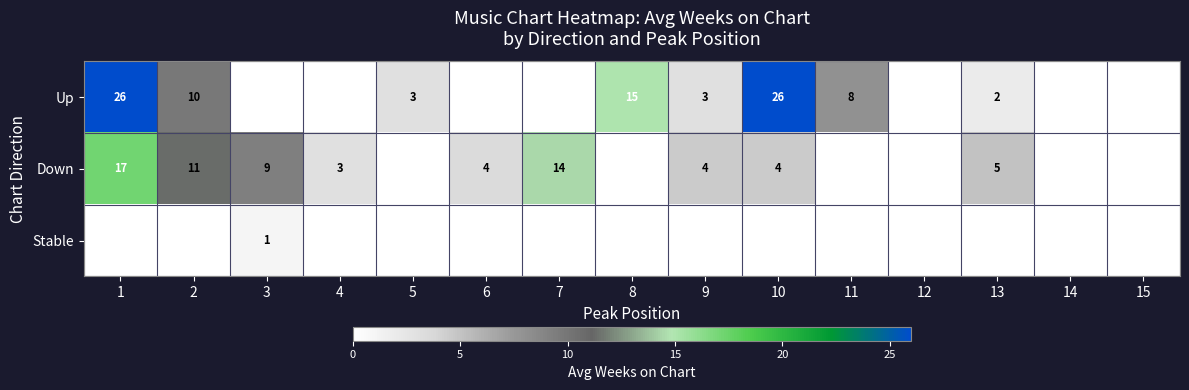

What is the sum of the Up values at 11 and 1?

34